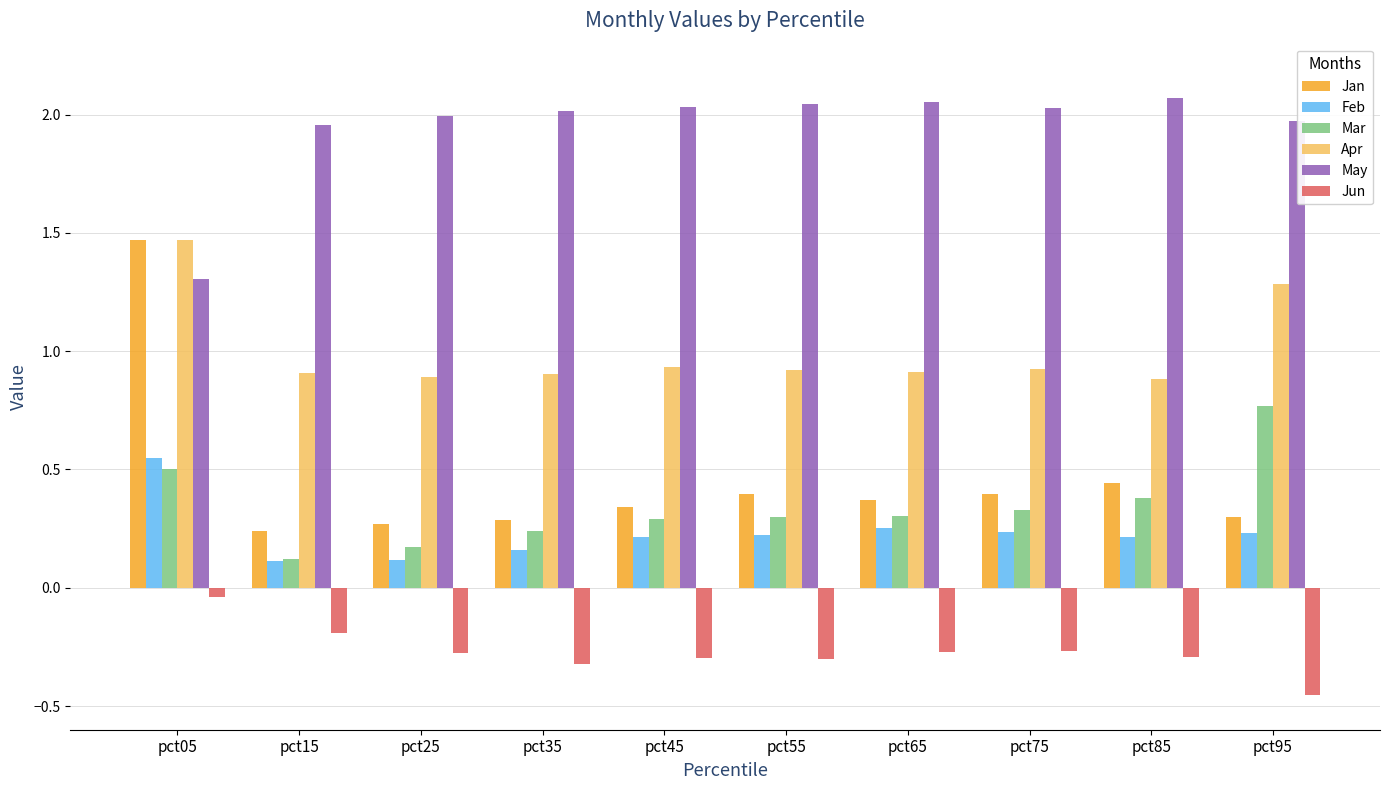

True or false: Feb has a value of 0.2 at pct75.

True